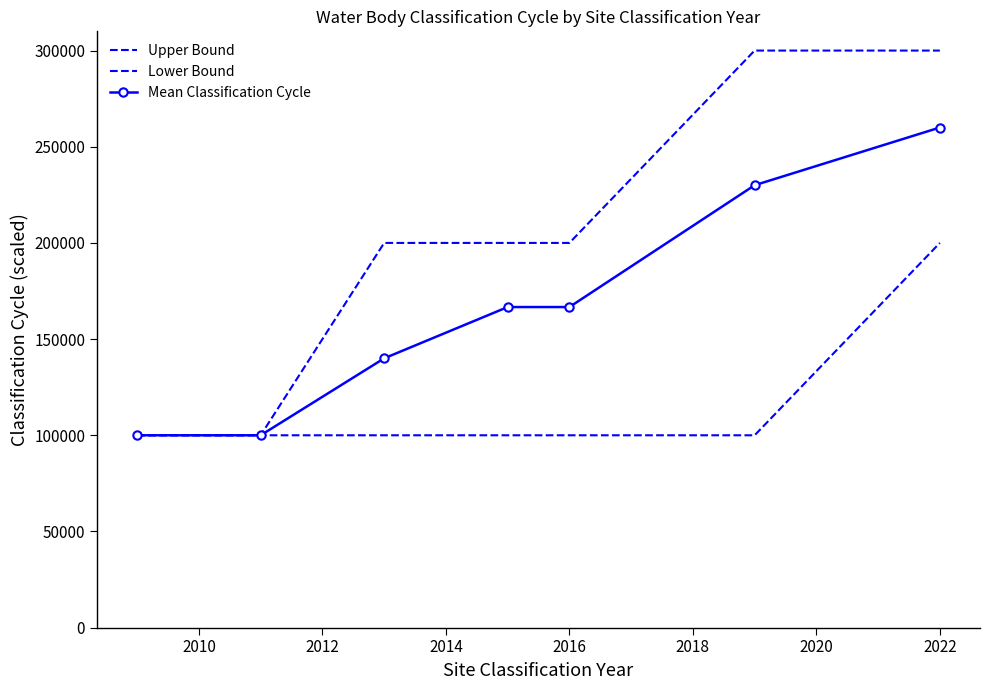

Which series has the widest spread of values?

Upper Bound